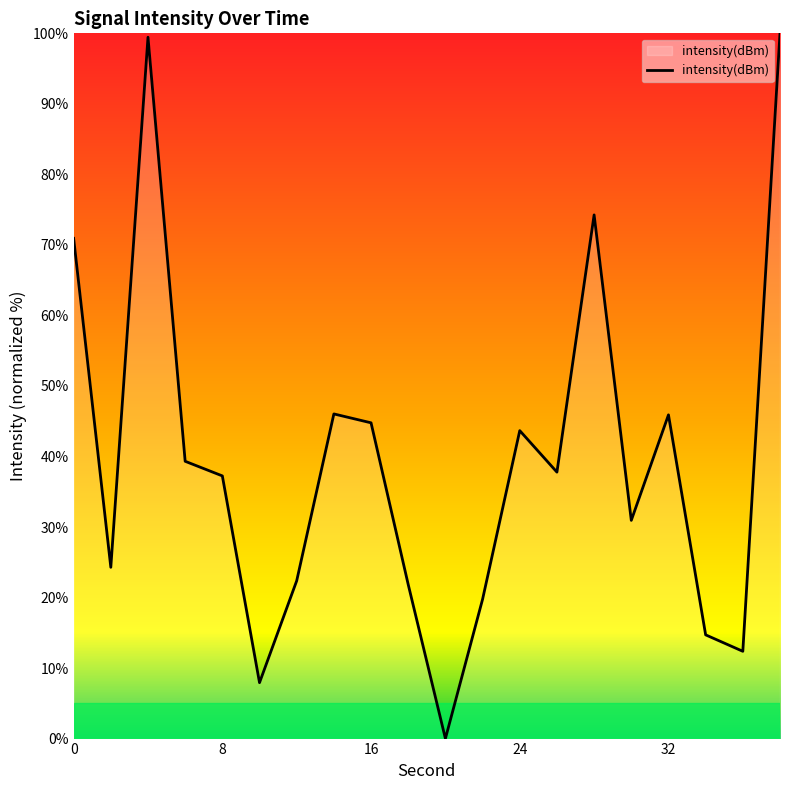

How many lines are shown in the chart?

1